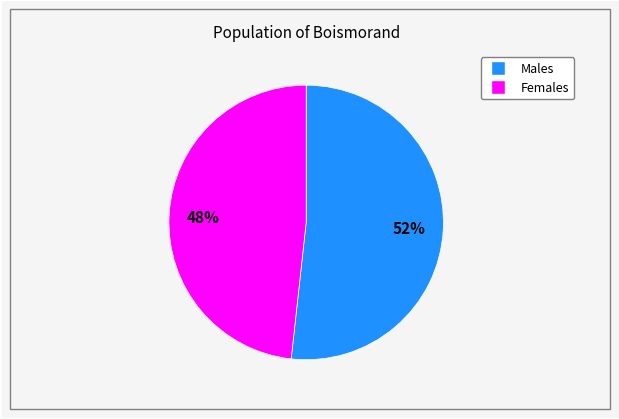

Is there a majority slice in this chart?

Yes